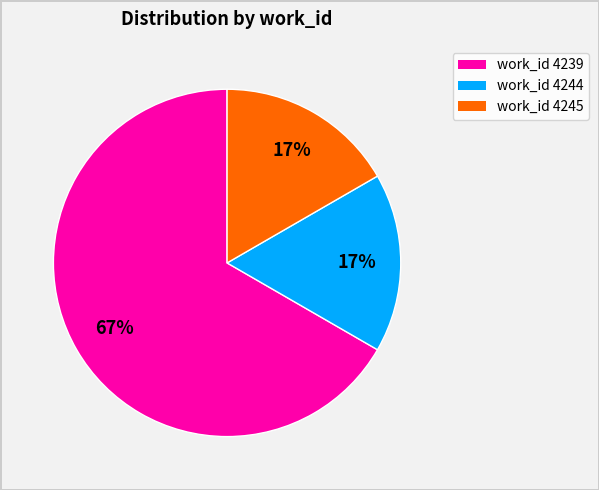

Does any single category account for the majority?

Yes